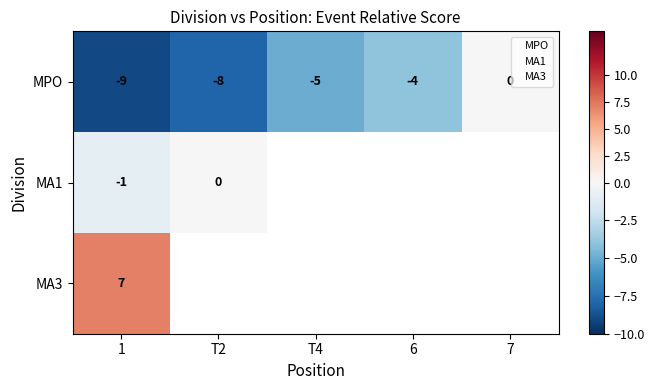

Count the number of data series in this chart.

3